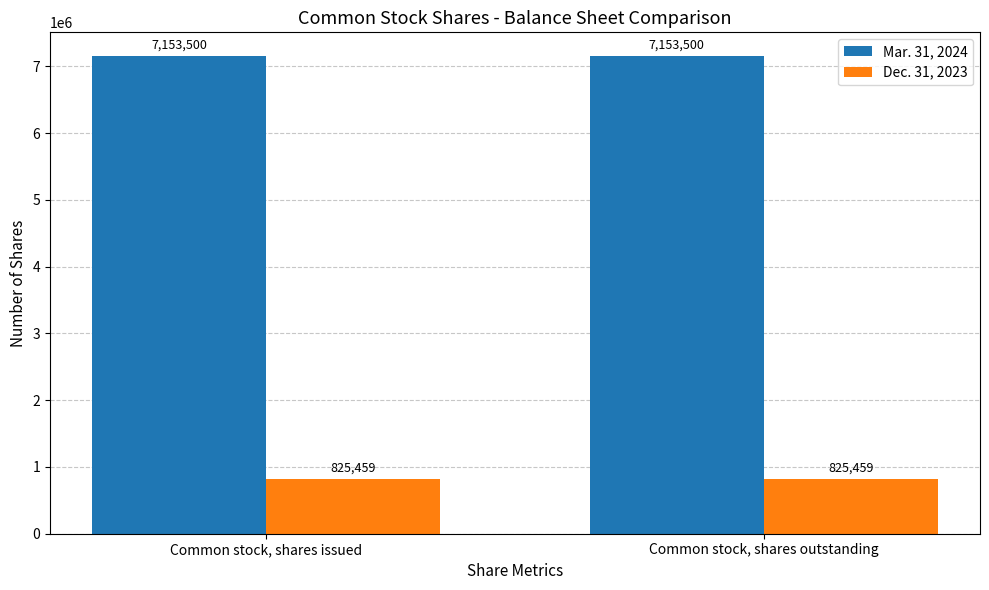

Is it true that Dec. 31, 2023 equals 825459 at Common stock, shares outstanding?

True